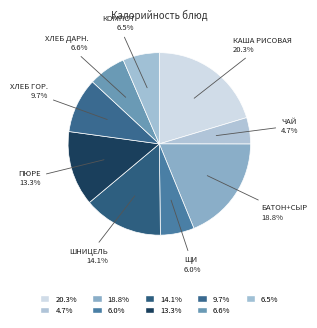

How many segments does this pie chart have?

9